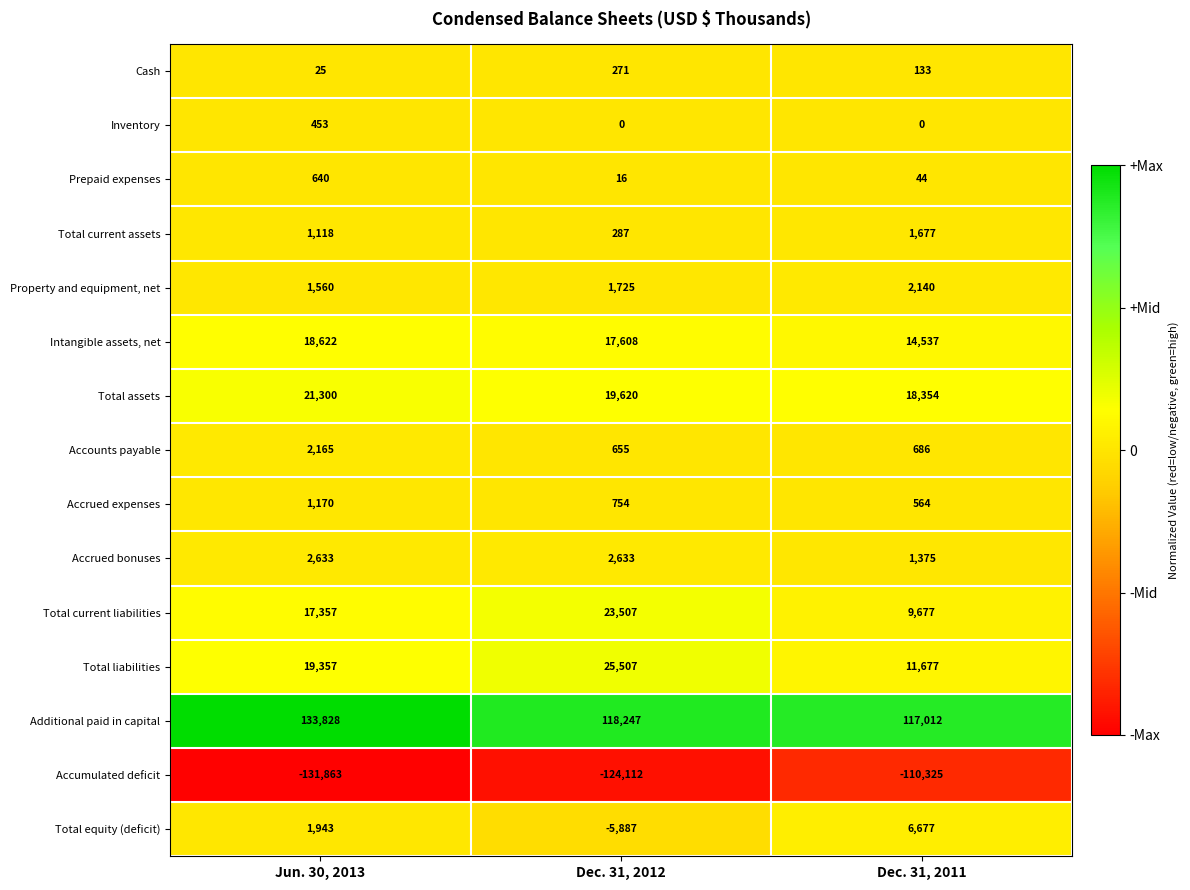

Which series has the largest total across all categories?

Additional paid in capital